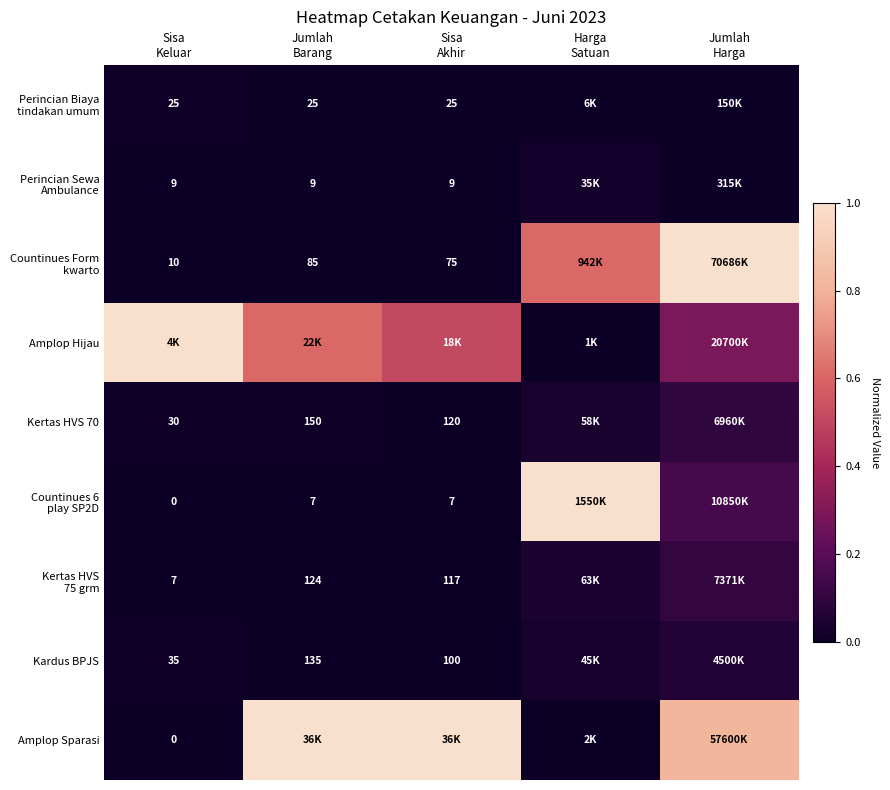

At which category is the sum across all series the highest?

Jumlah
Harga